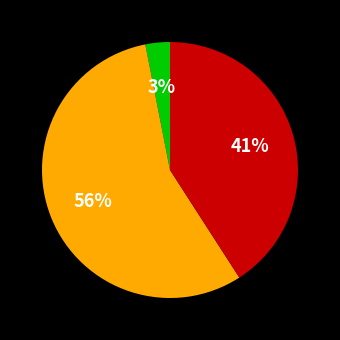

To the nearest percent, what is the difference between the largest and smallest slice percentages?

53%